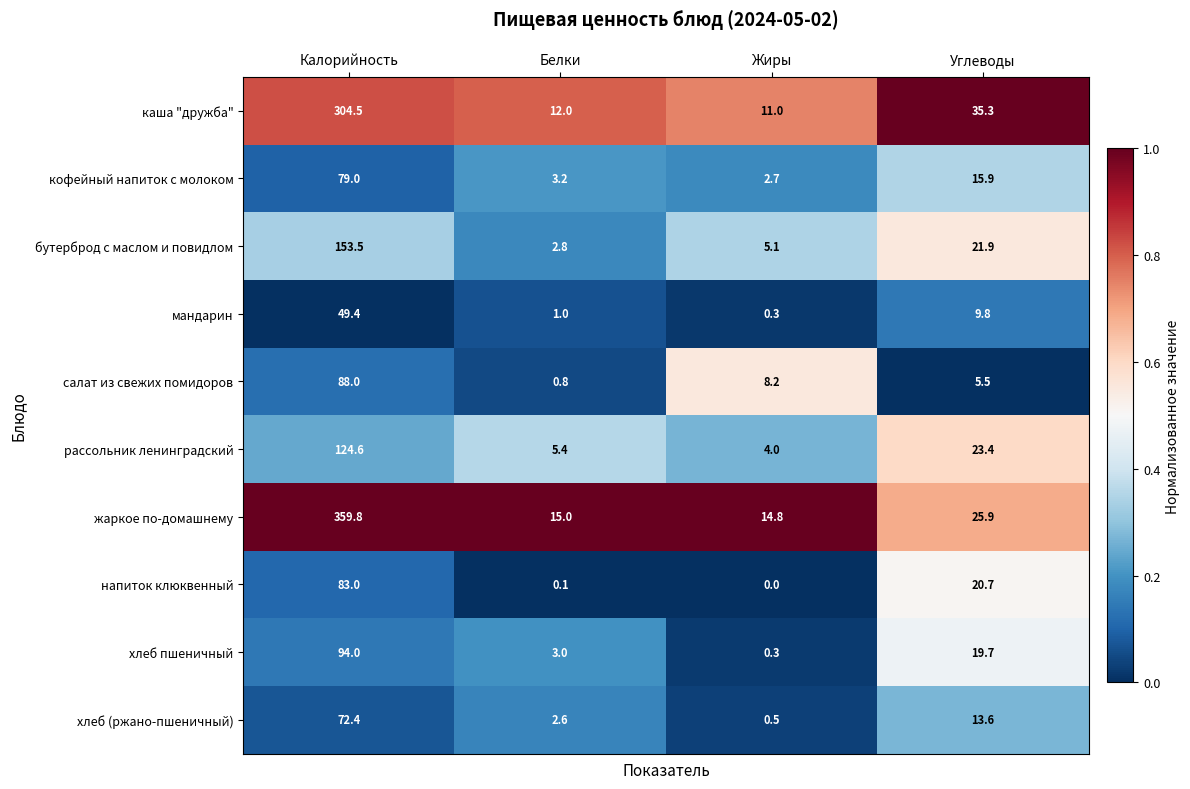

At which category does the chart reach its peak across all series?

Калорийность